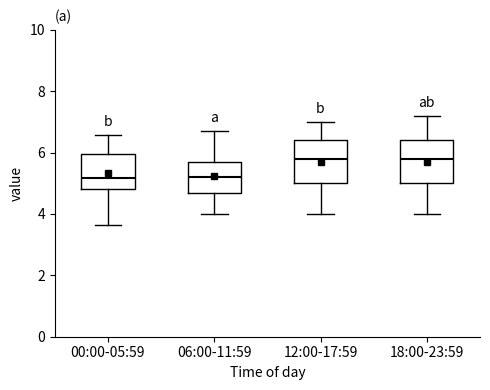

Where is the lower edge of the box for 00:00-05:59 on the y-axis? The values are not printed on the chart, so give them approximately, as read against the axis.

4.8